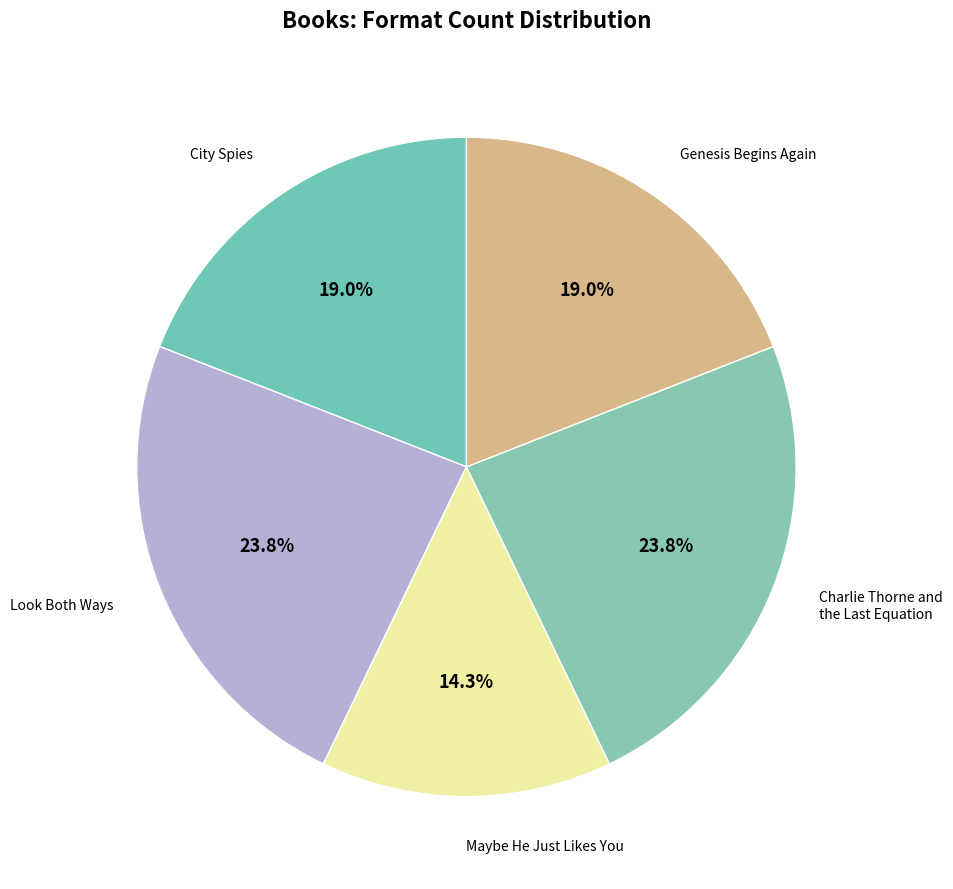

Count the number of slices in the pie.

5